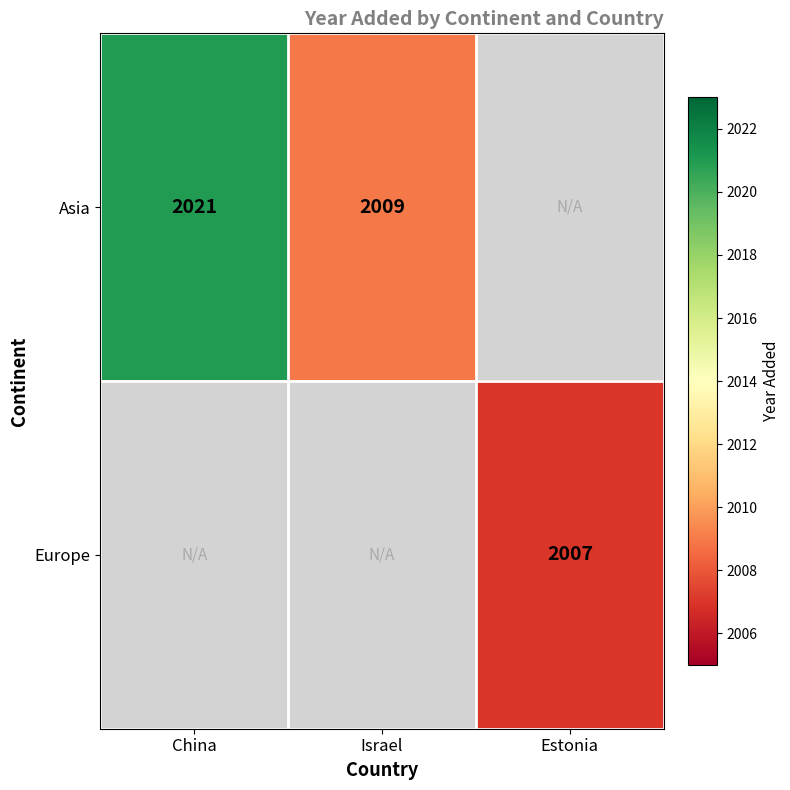

Is it true that Asia equals 2021 at China?

True